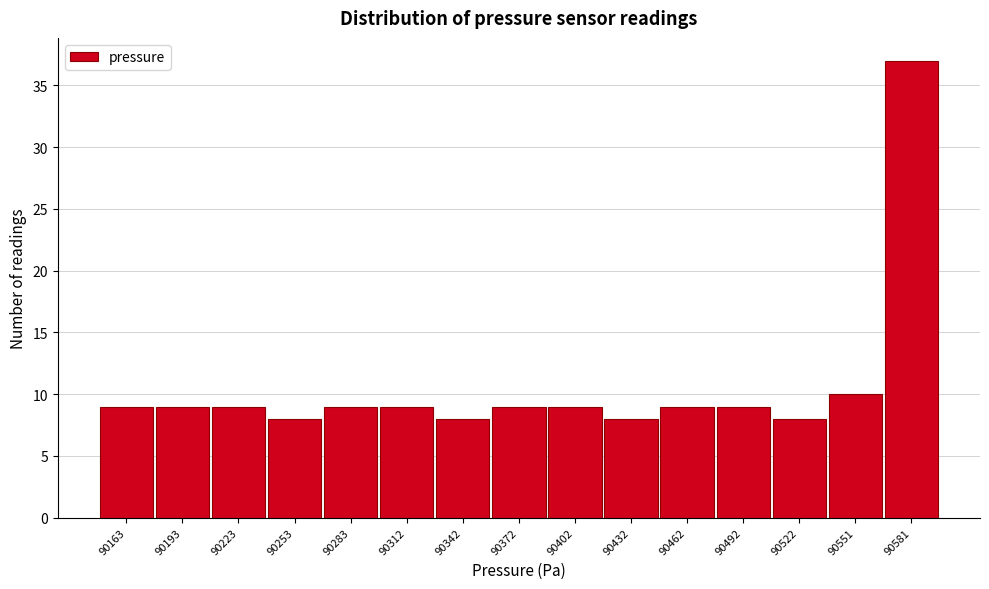

Reading right to left, extract all data points from this chart.

37	10	8	9	9	8	9	9	8	9	9	8	9	9	9